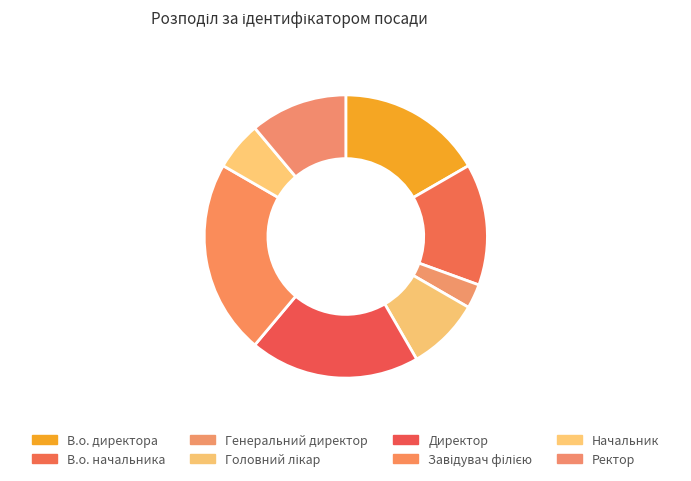

To the nearest percent, what portion does Ректор represent?

11%